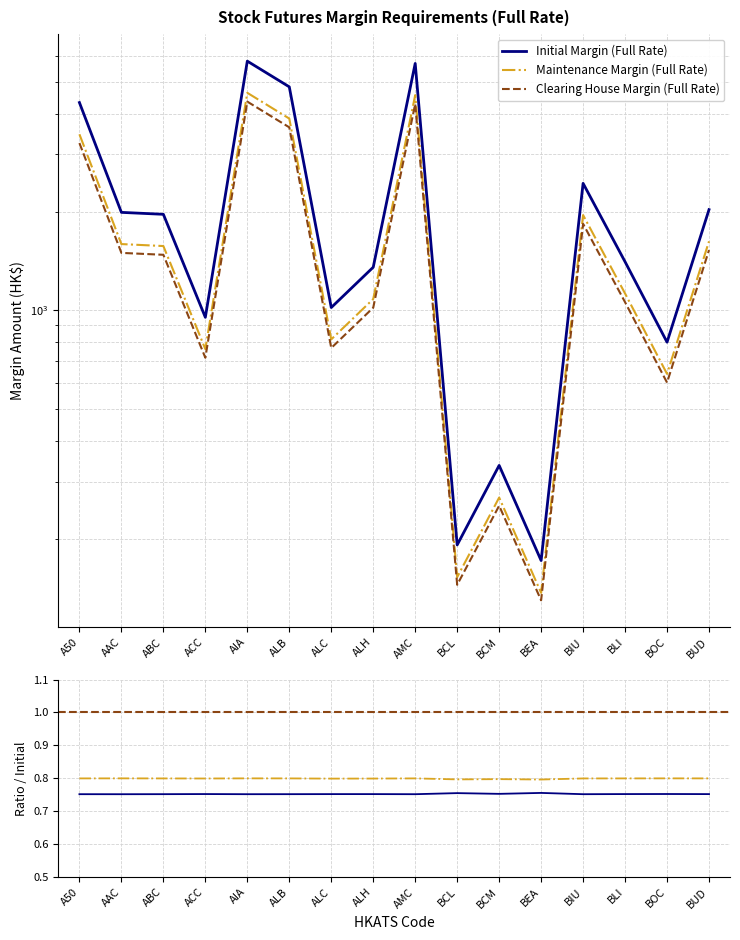

What is the difference between the highest and lowest values at ABC?

488